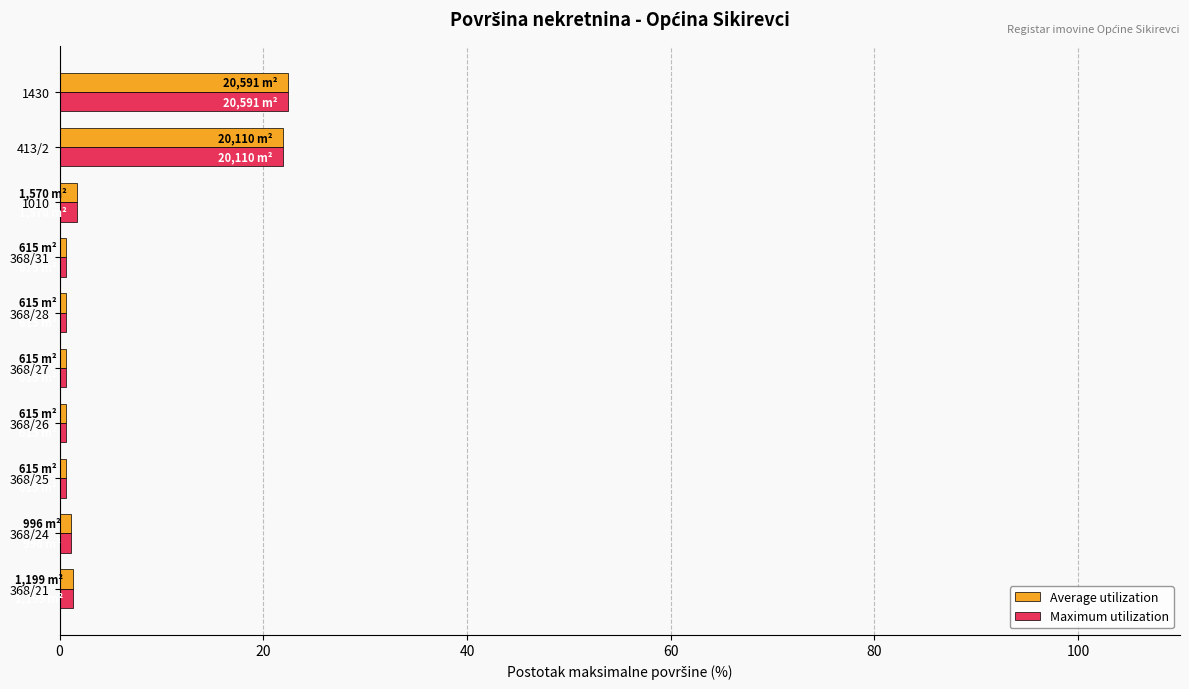

Is the value of Average utilization at 1010 greater than the value of Maximum utilization at 1430?

No